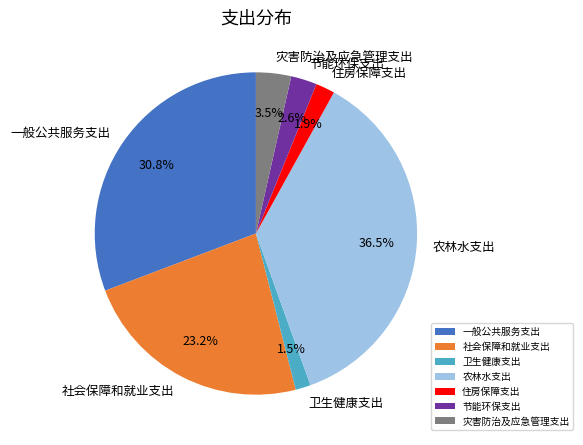

To the nearest percent, what is the difference between the 一般公共服务支出 and 节能环保支出 slice percentages?

28%